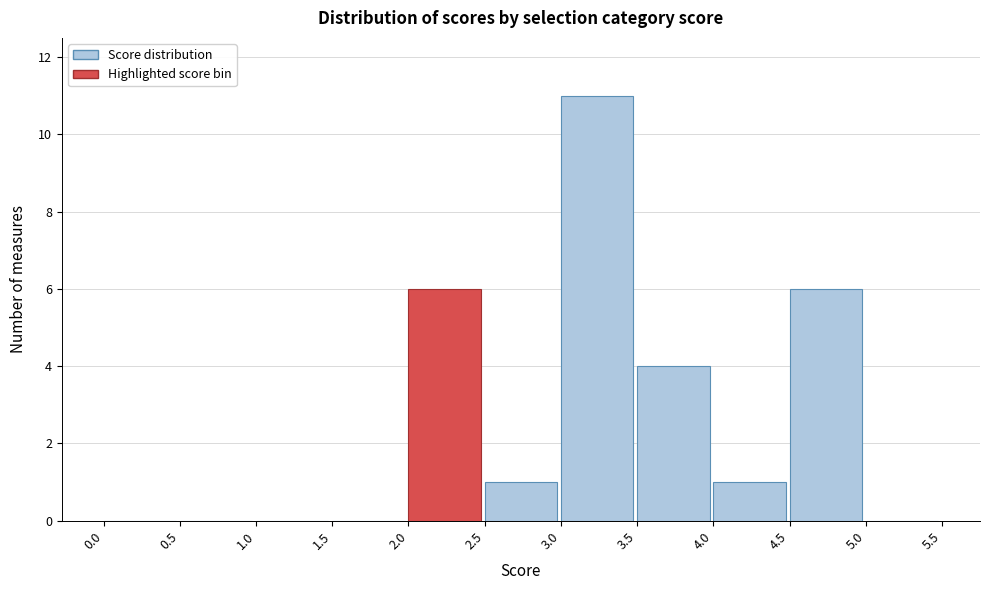

Reading left to right, transcribe this chart: for each bar, give the range it covers on the x-axis and its height. The values are not printed on the chart, so give them approximately, as read against the axis.

0.0 to 0.5: 0
0.5 to 1.0: 0
1.0 to 1.5: 0
1.5 to 2.0: 0
2.0 to 2.5: 6
2.5 to 3.0: 1
3.0 to 3.5: 11
3.5 to 4.0: 4
4.0 to 4.5: 1
4.5 to 5.0: 6
5.0 to 5.5: 0